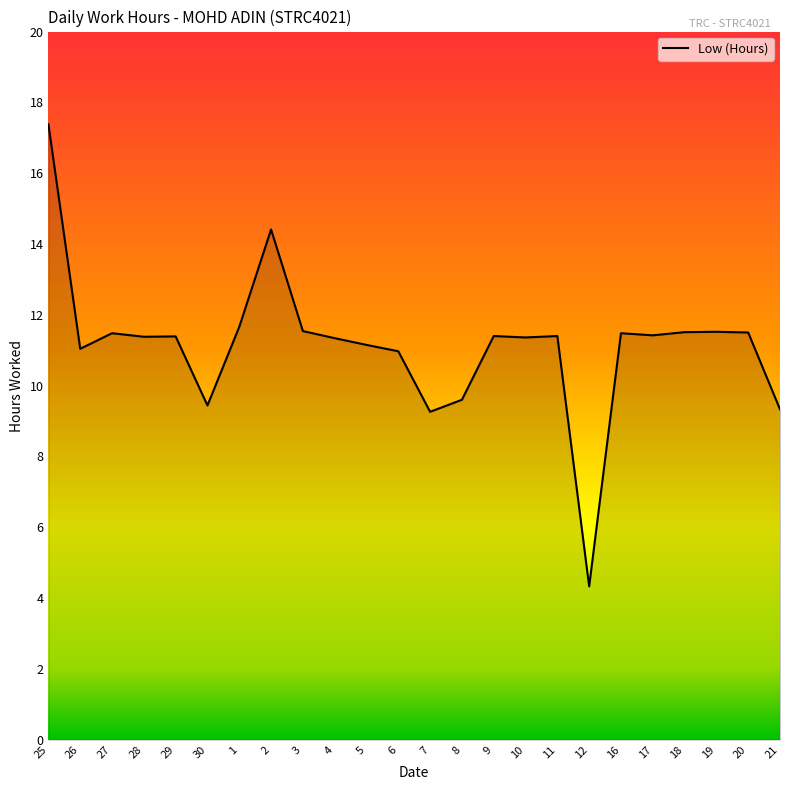

Read the value at 2.

14.4